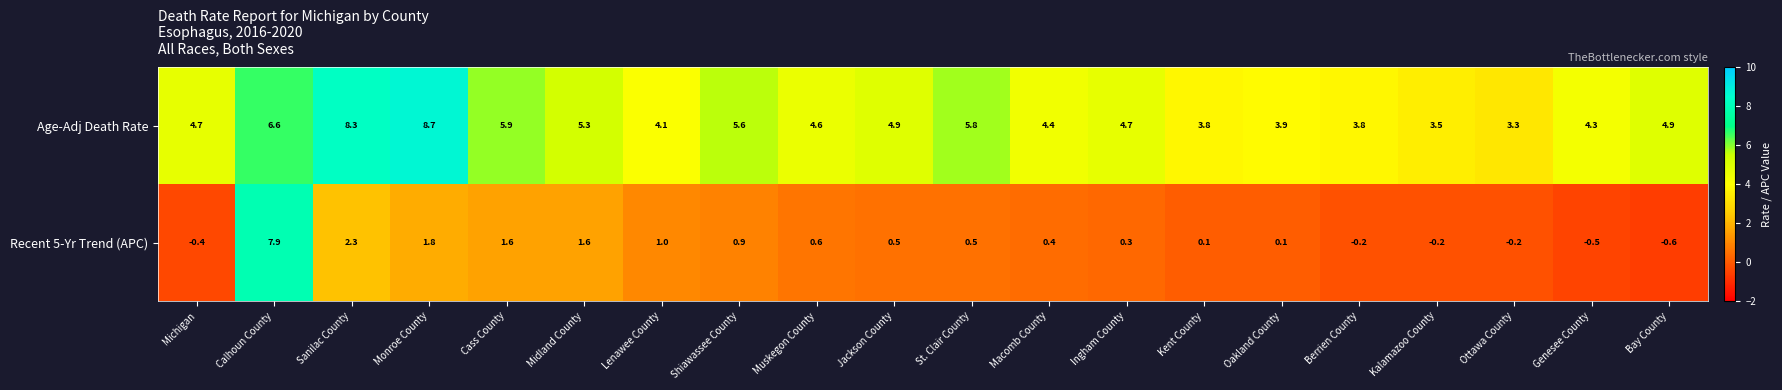

Rank the series at Muskegon County from highest to lowest value.

Age-Adj Death Rate, Recent 5-Yr Trend (APC)